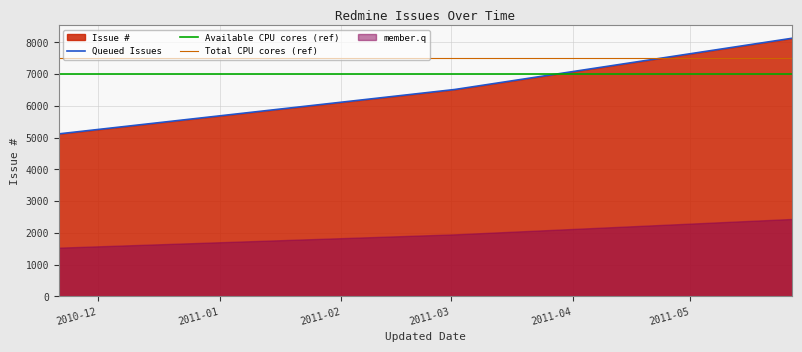

What is the minimum value for Queued Issues?

5117